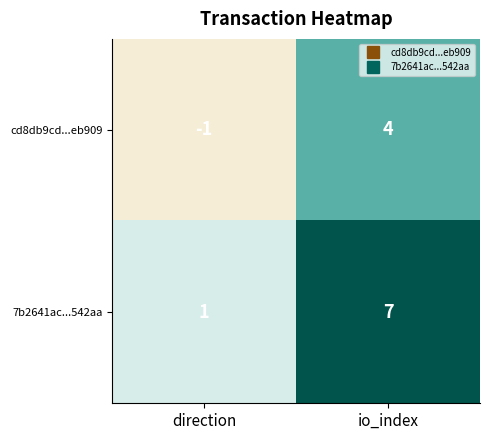

What is the difference between the highest and lowest values at direction?

2